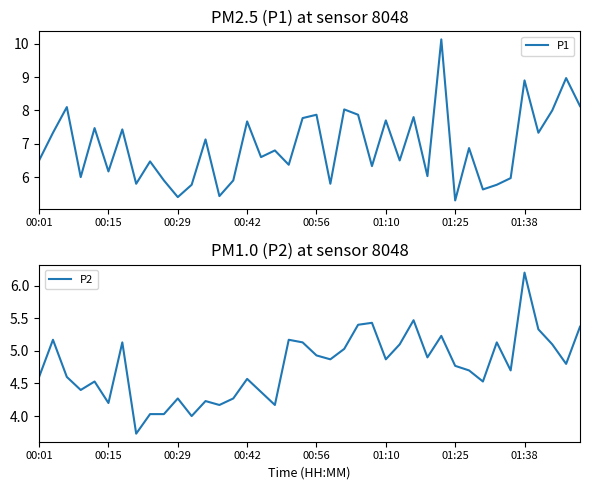

At which label does P1 reach its minimum?

01:25